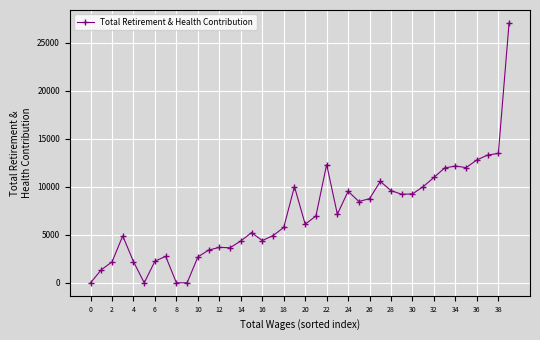

How many data points are less than 6947?

20